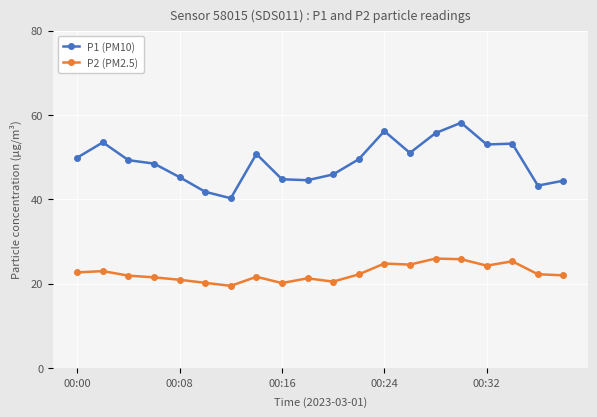

What is the value of the P1 (PM10) point at the 18th from the left?

53.2